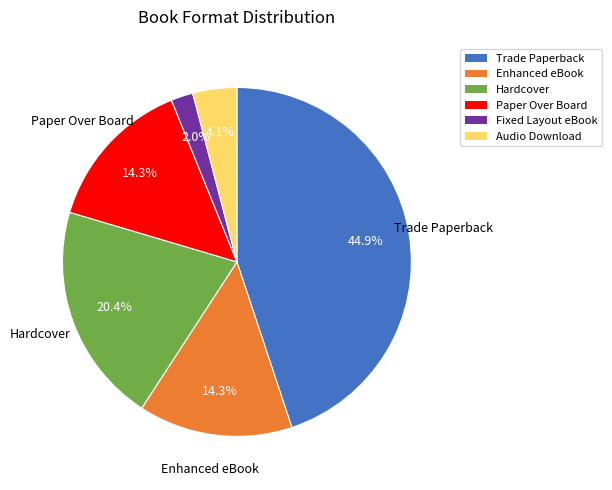

To the nearest percent, what is the combined percentage of Enhanced eBook and Paper Over Board?

29%